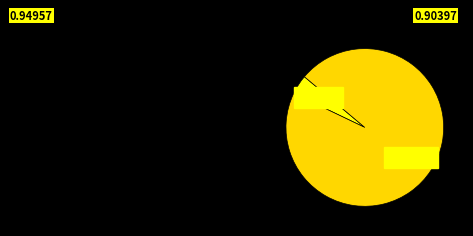

Count the number of slices in the pie.

2